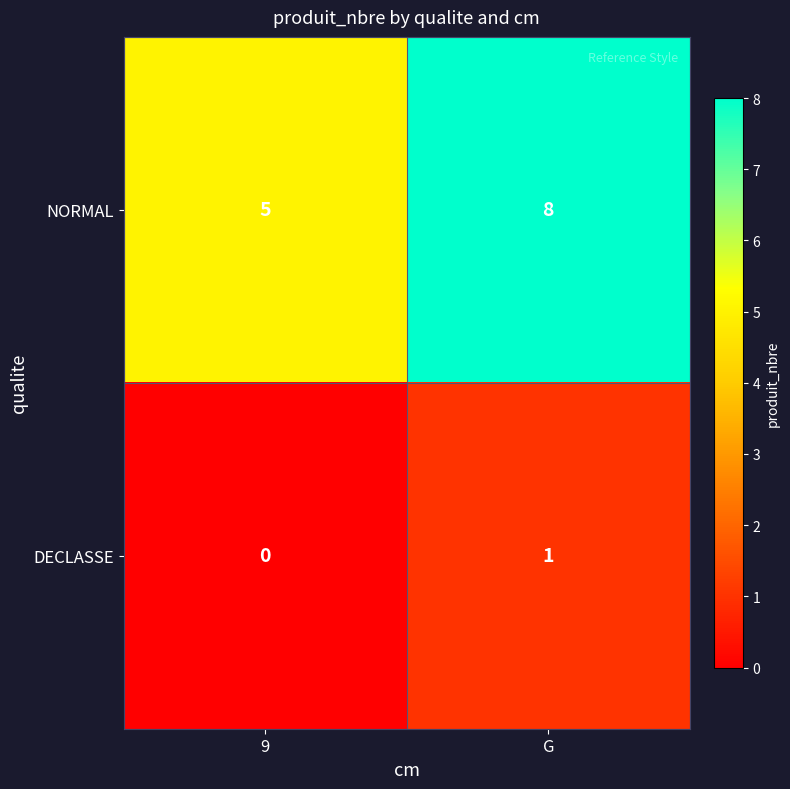

What is the difference between the NORMAL values at G and 9?

3